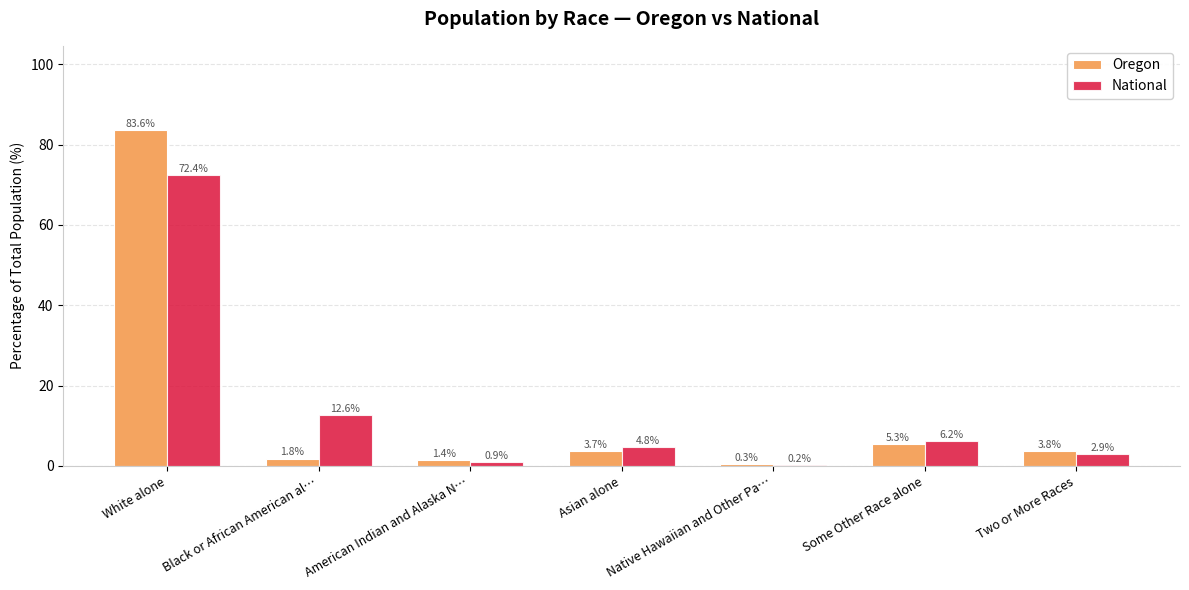

What is the total value across all series at Two or More Races?

6.7